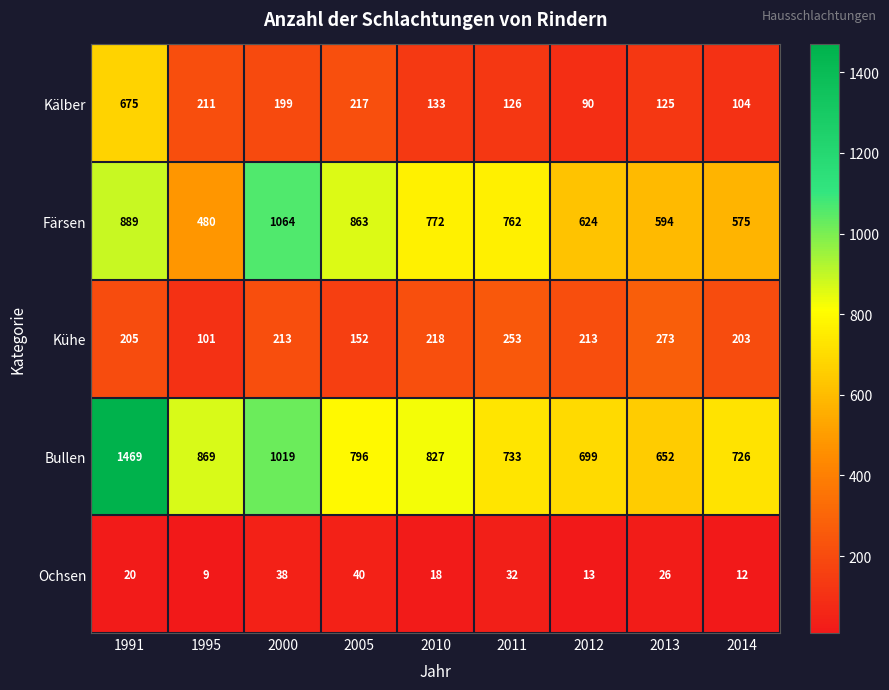

Count the number of data series in this chart.

5